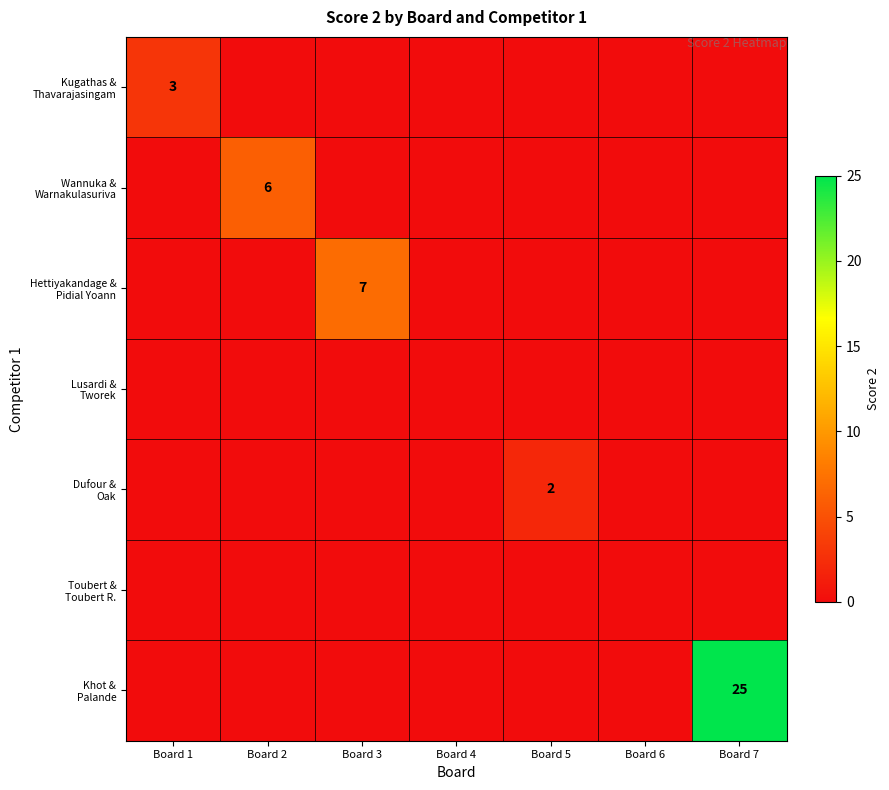

At which label does Wannuka & Warnakulasuriva reach its minimum?

Board 1